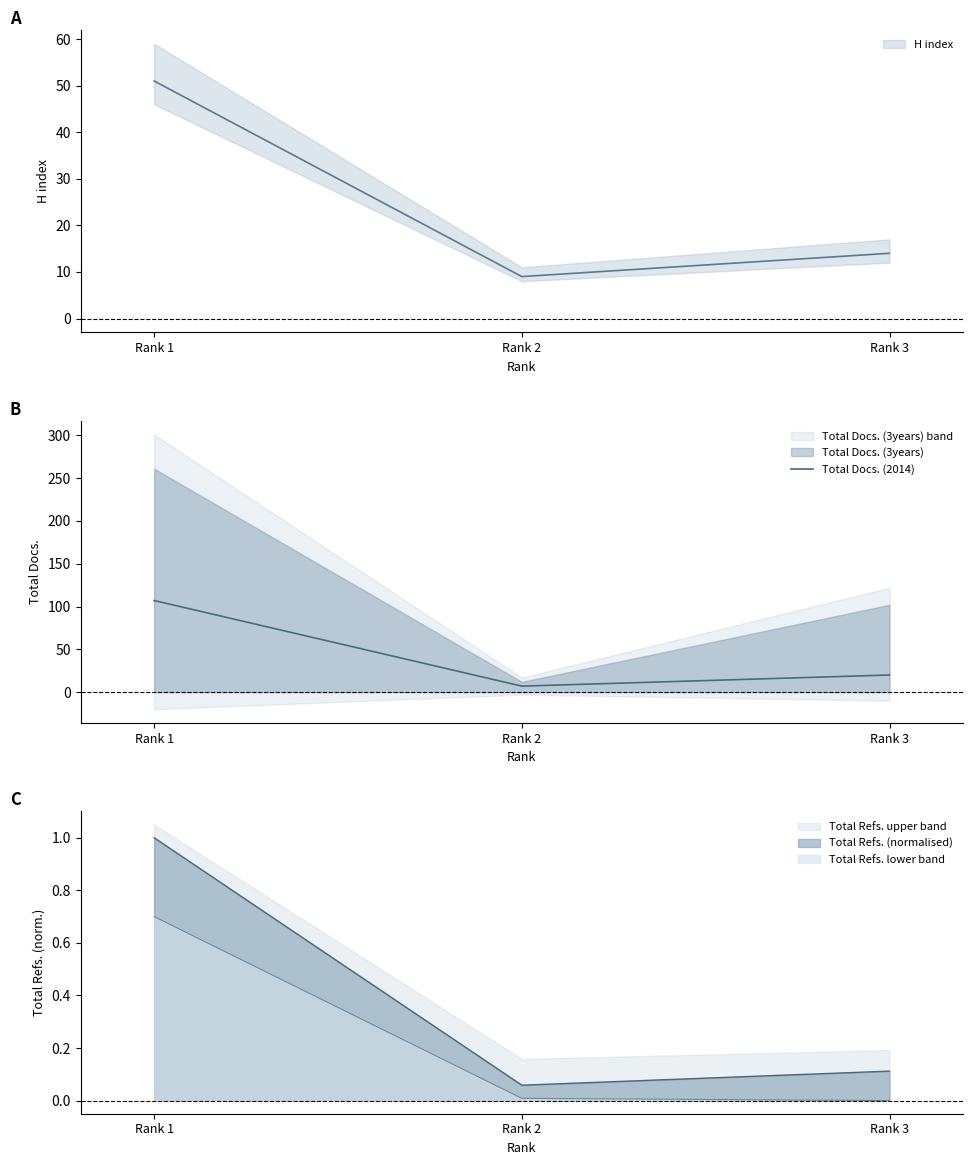

What is the difference between the maximum and second lowest values?

87